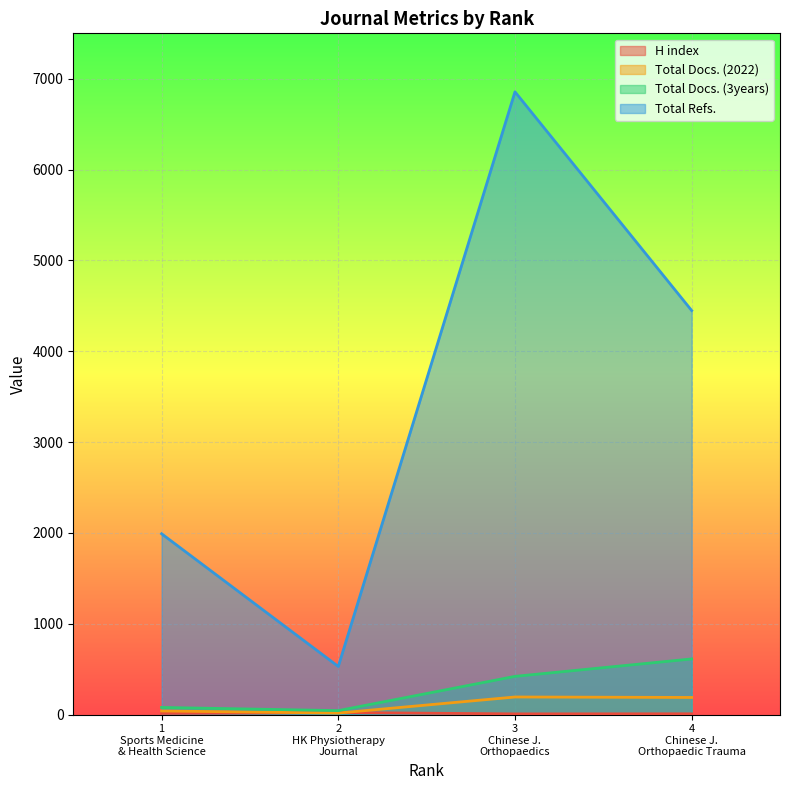

What is the value of the Total Refs. point at the 2nd from the left?

529